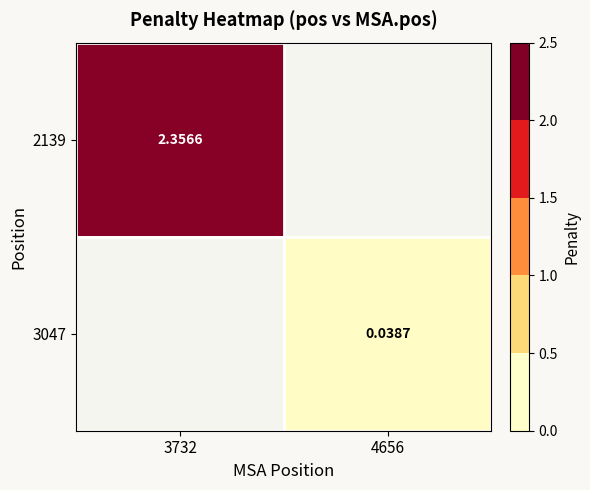

Is the value of 3047 at 4656 greater than the value of 2139 at 3732?

No